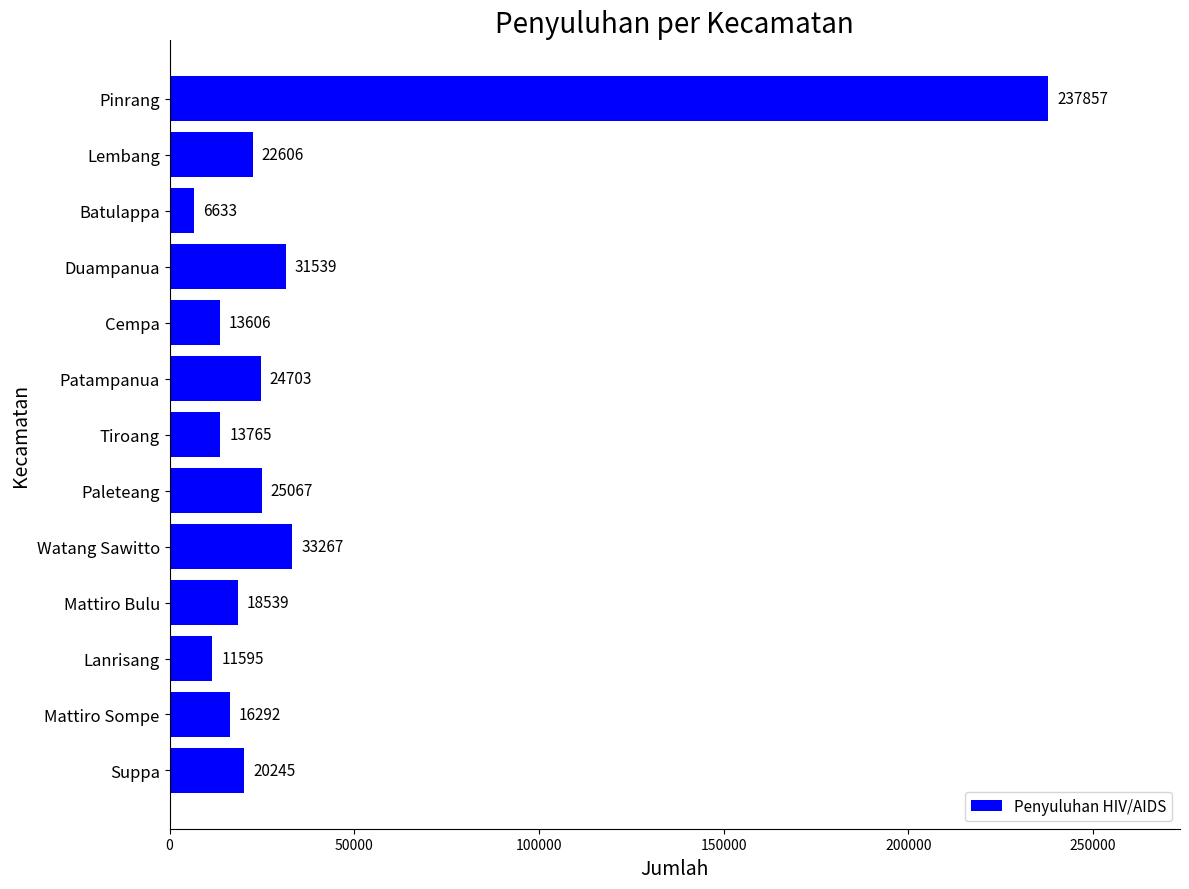

Rank the categories by value from highest to lowest.

Pinrang, Watang Sawitto, Duampanua, Paleteang, Patampanua, Lembang, Suppa, Mattiro Bulu, Mattiro Sompe, Tiroang, Cempa, Lanrisang, Batulappa